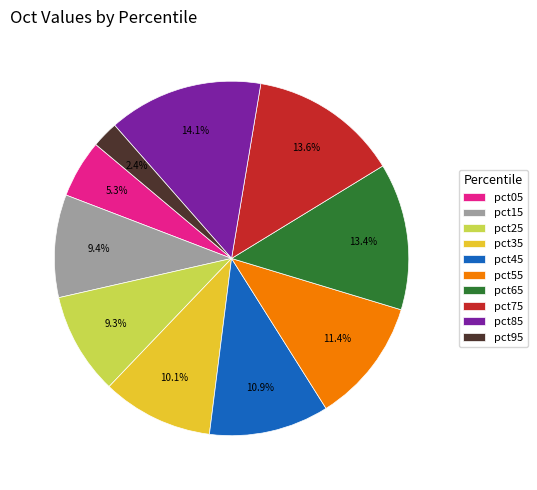

What is the ratio of the value at pct45 to the value at pct75?

0.8